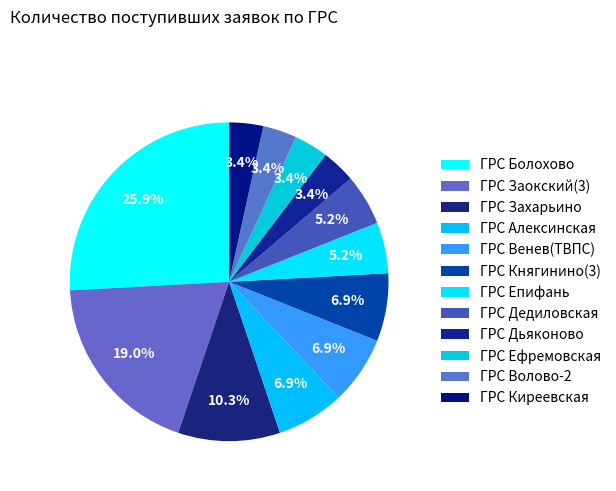

Which category has the smallest portion of the pie?

ГРС Дьяконово